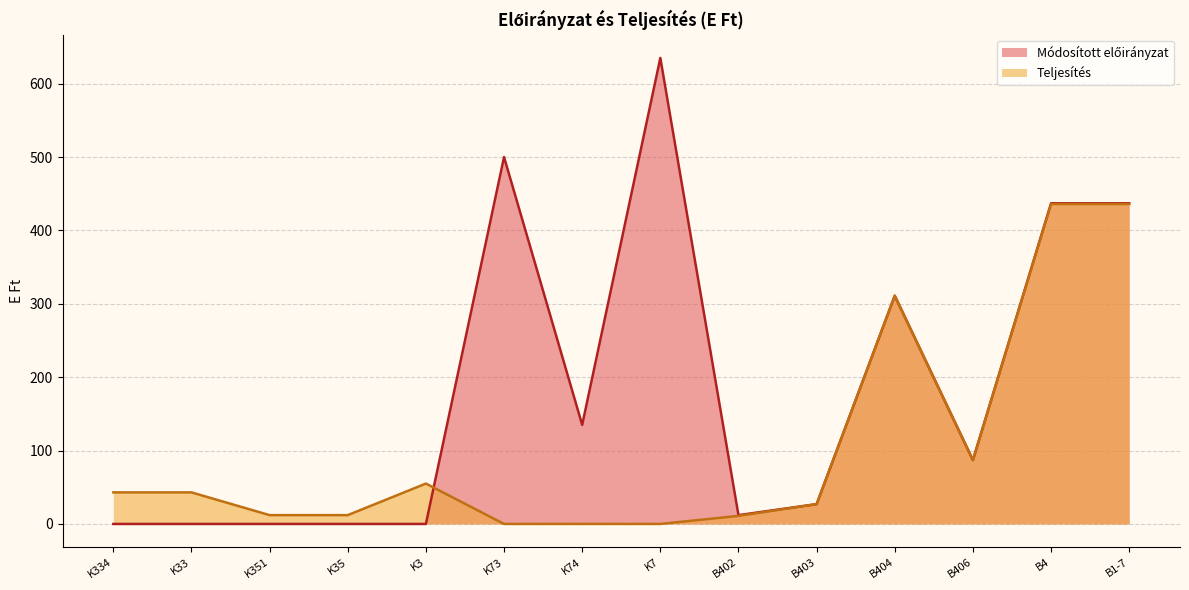

Where is Teljesítés nearest to the value 218?

B404